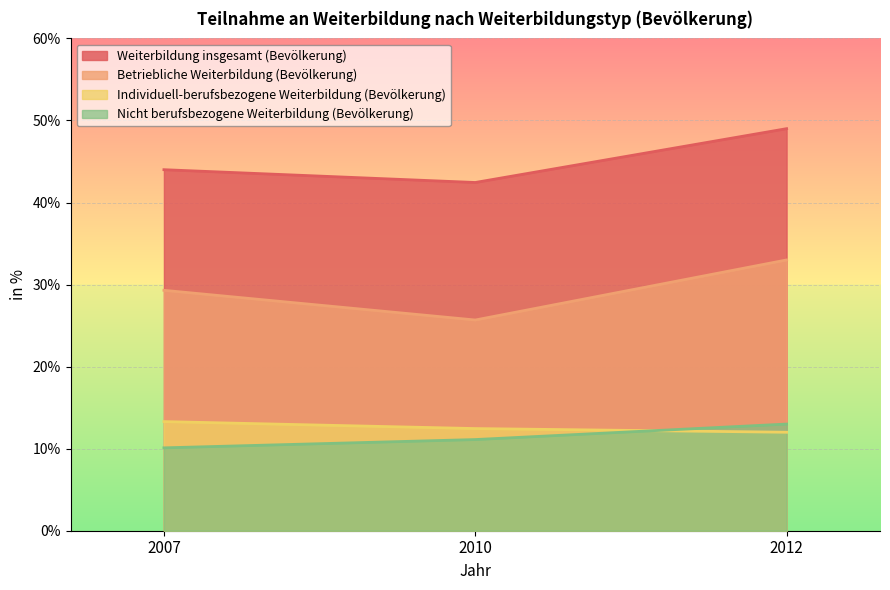

What is the sum of the Individuell-berufsbezogene Weiterbildung (Bevölkerung) values at 2012 and 2010?

24.4